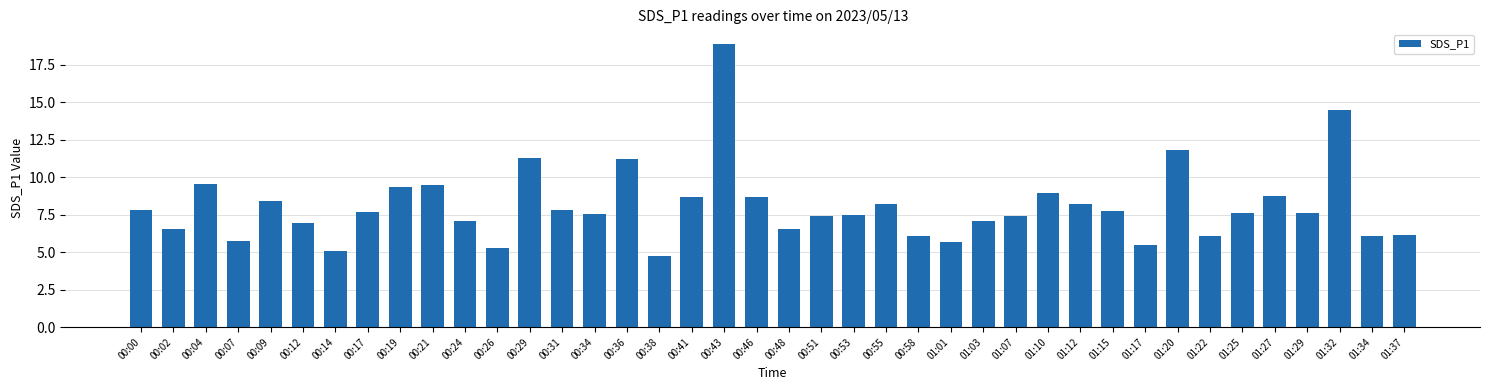

What is the change in value from 00:04 to 01:29?

-2.0